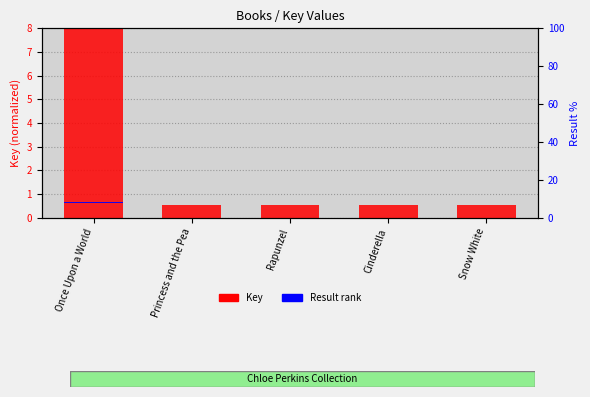

What is the sum of all Key (normalized) values?

10.1